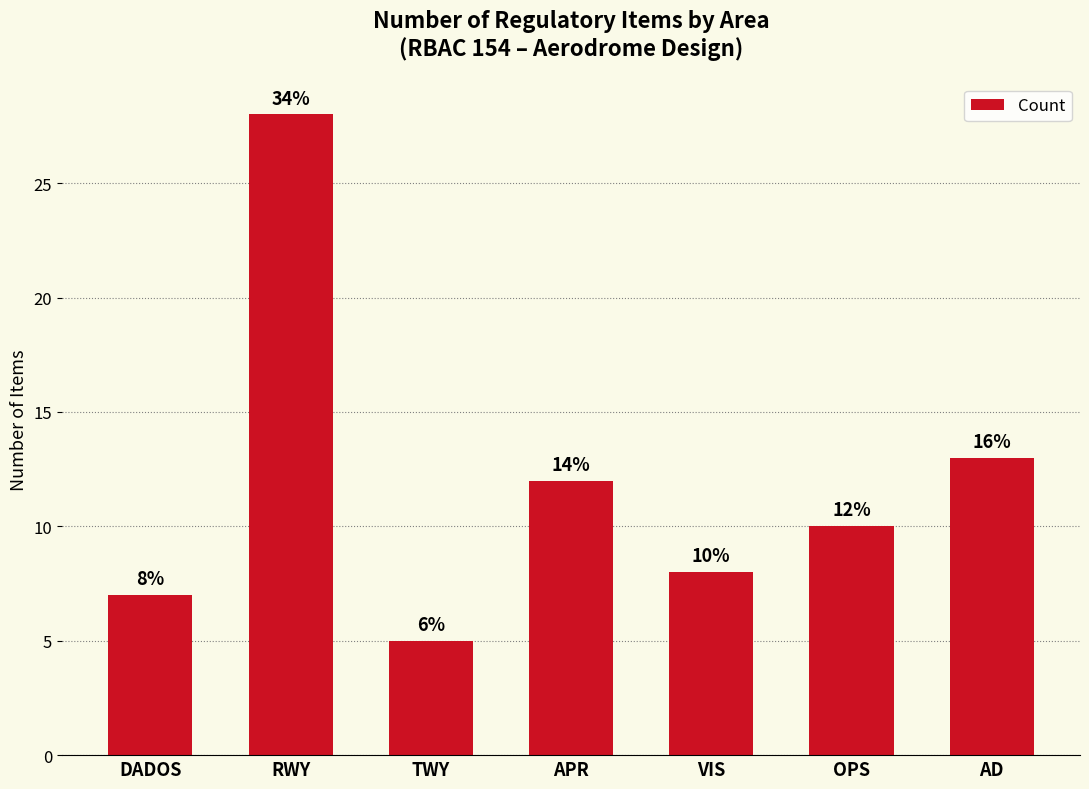

Reading right to left, list all the values displayed in this chart.

AD=13	OPS=10	VIS=8	APR=12	TWY=5	RWY=28	DADOS=7